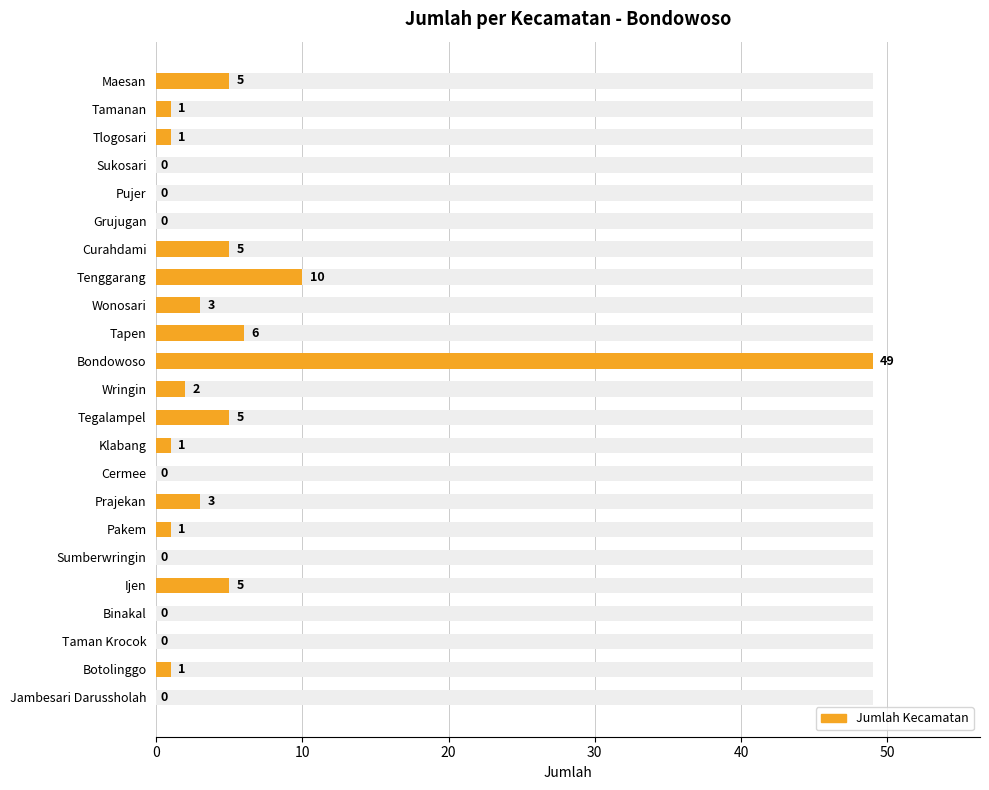

How many bars are there in total?

23